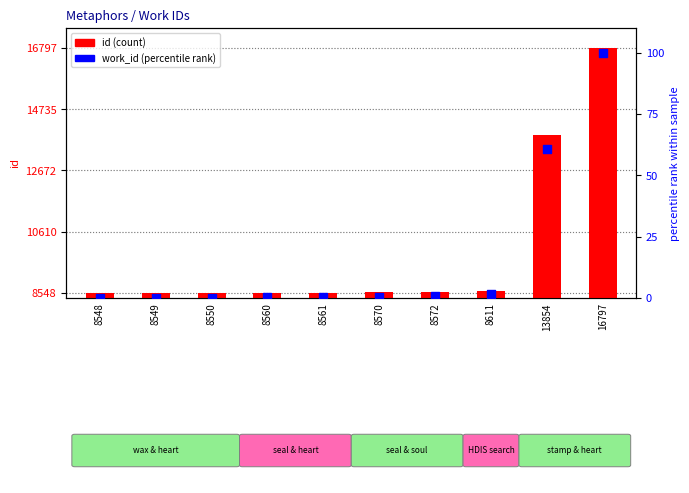

At how many categories does at least one series exceed 682?

10